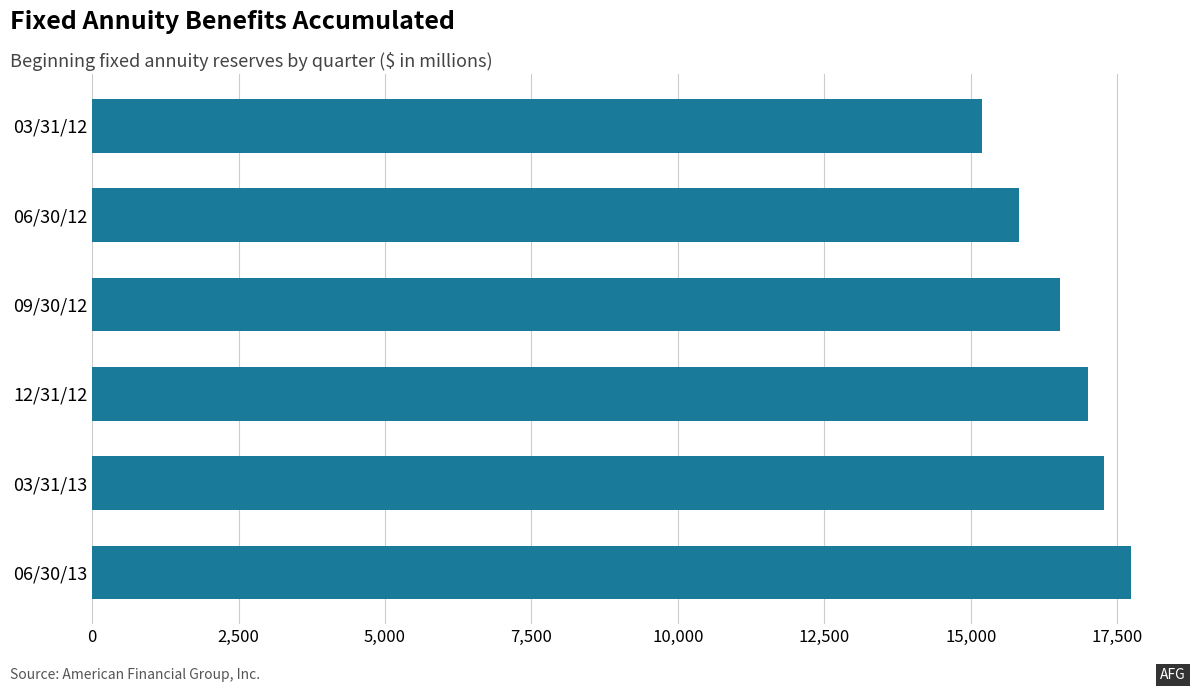

List the labels in order of value, smallest first.

03/31/12, 06/30/12, 09/30/12, 12/31/12, 03/31/13, 06/30/13